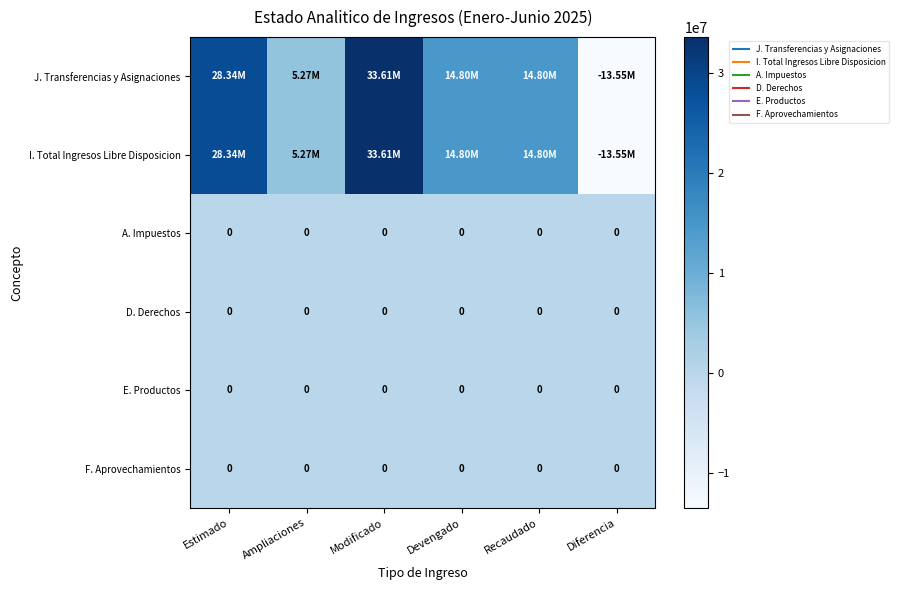

Between Estimado and Modificado, which series saw the biggest shift?

J. Transferencias y Asignaciones